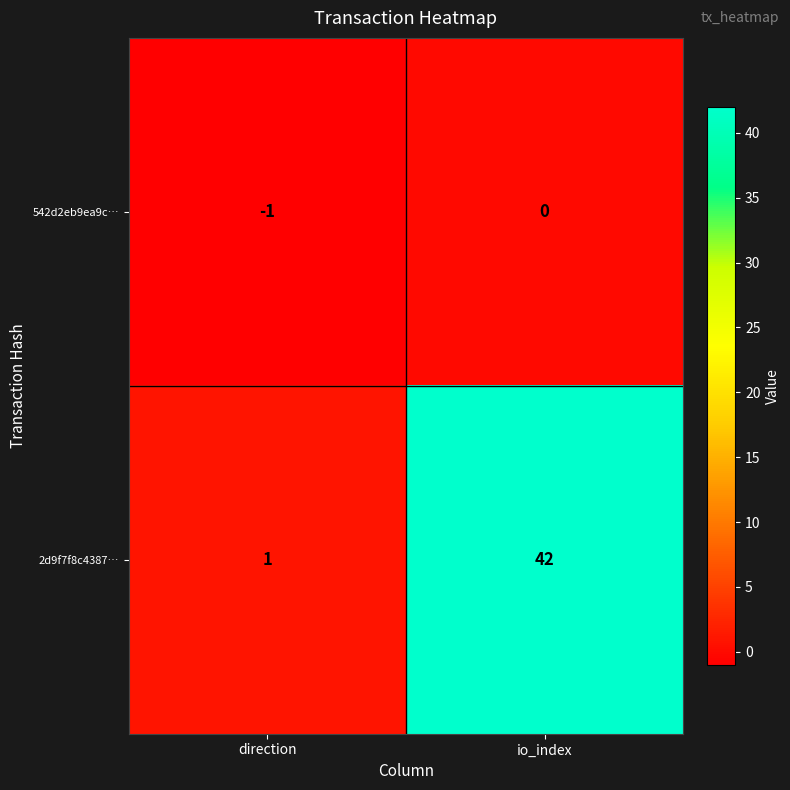

Which series has the widest spread of values?

2d9f7f8c4387…